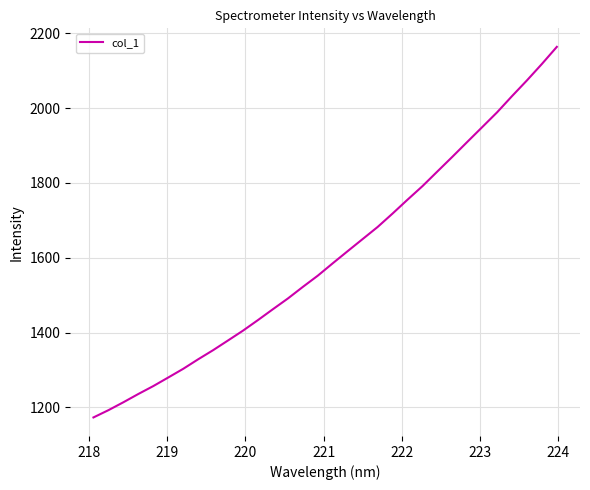

Reading left to right, what are all the values shown in this chart?

1172.9	1192.3	1213.4	1235.6	1256.7	1279.7	1302.9	1328.4	1352.8	1378.8	1405.1	1433.3	1462.4	1491.0	1522.0	1552.0	1585.1	1617.6	1649.9	1682.1	1718.1	1755.1	1791.3	1830.6	1869.7	1909.6	1949.1	1988.9	2032.2	2074.3	2118.1	2163.8